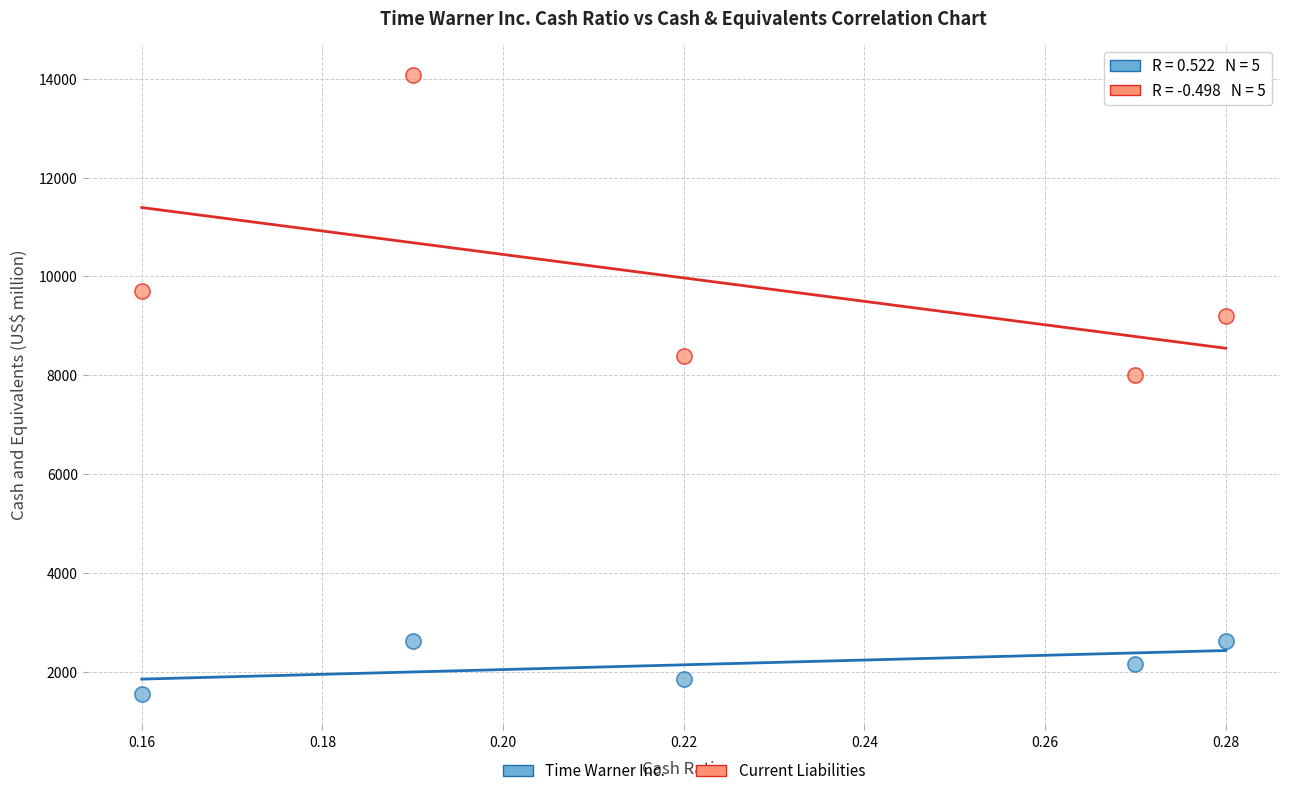

What are all the series names shown in the legend?

Time Warner Inc., Current Liabilities